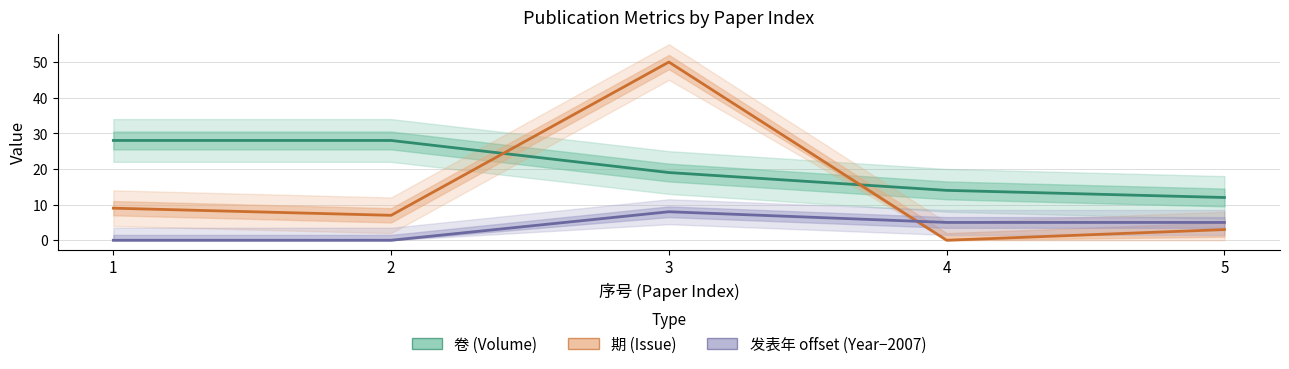

True or false: 期 (Issue) and 发表年 offset (Year−2007) cross at least once.

True